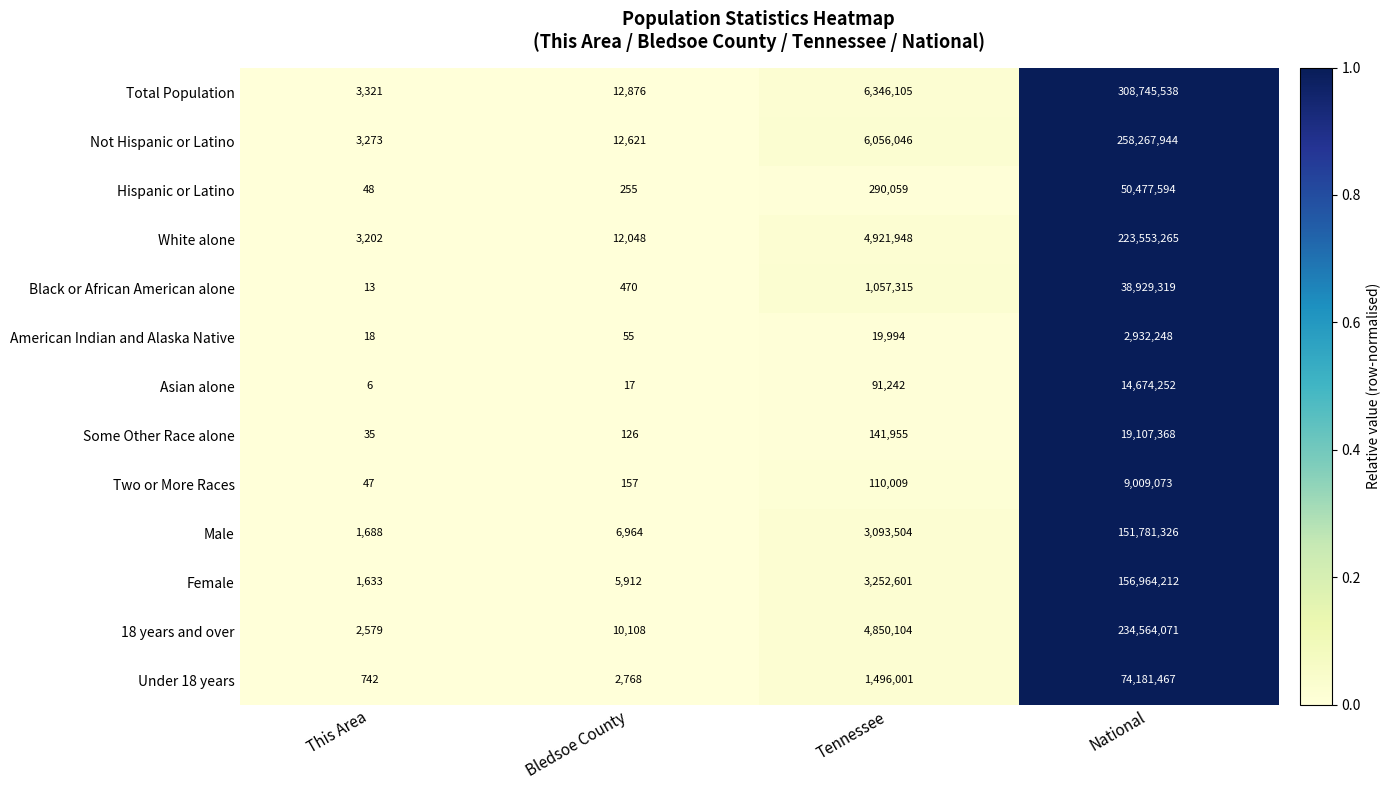

The value of Not Hispanic or Latino at This Area is 3273. True or false?

True